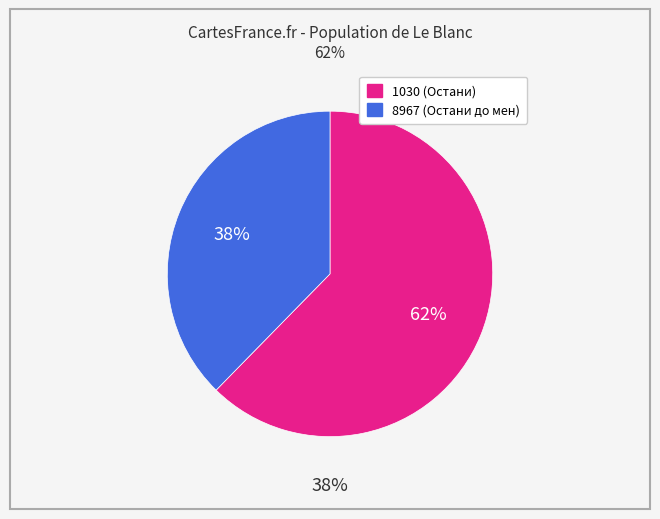

How much of the chart is everything except 8967?

62.3%